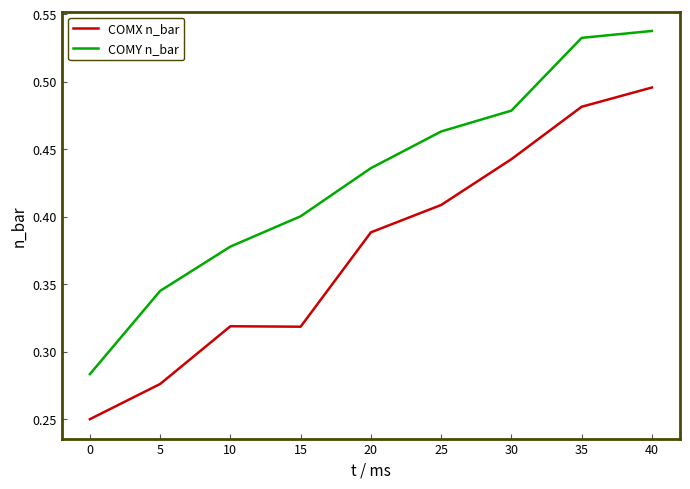

In COMX n_bar, how many points are lower than both neighbors (excluding endpoints)?

1